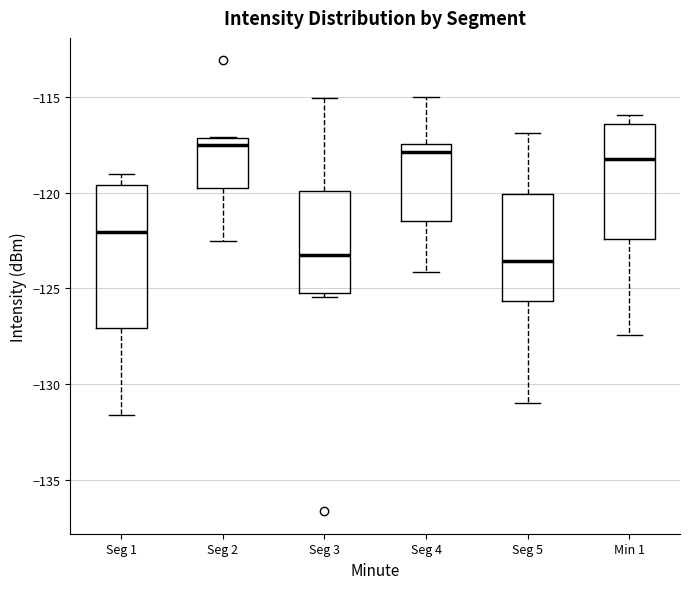

Comparing the boxes themselves (not the whiskers), which one is the tallest?

Seg 1